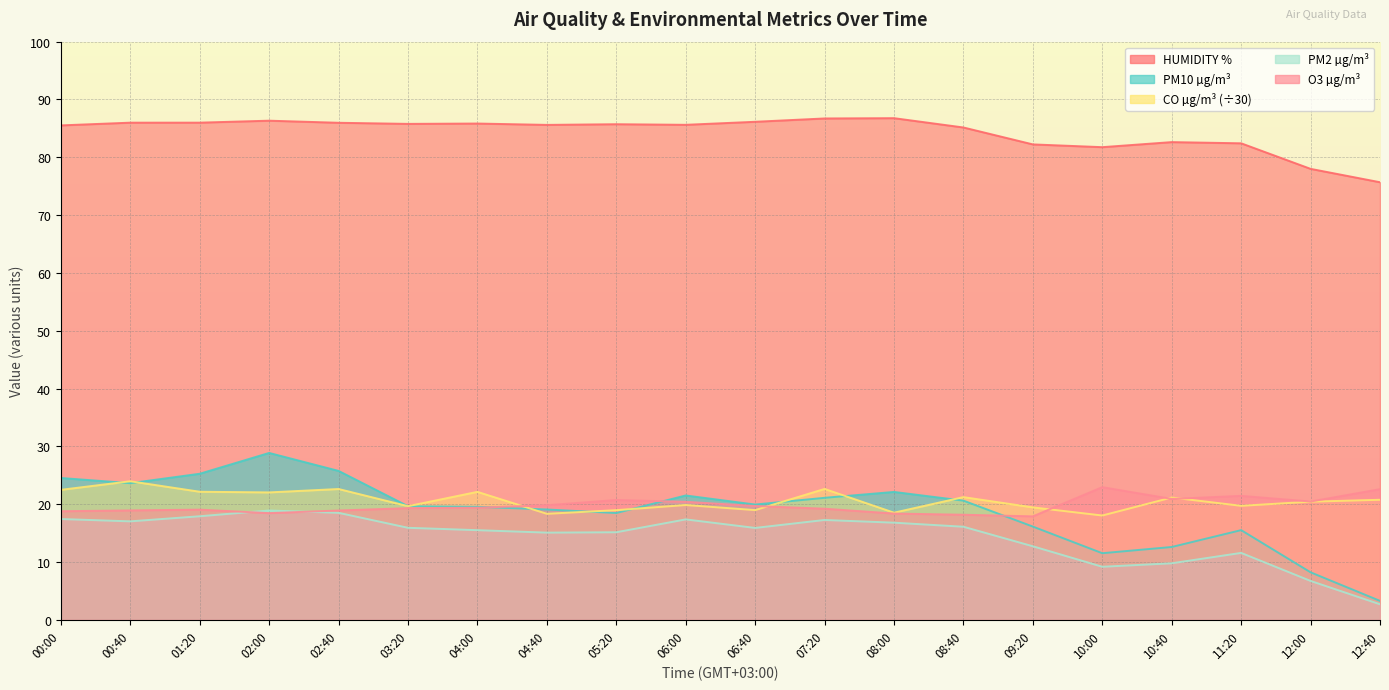

Rank the series at 04:00 from lowest to highest value.

PM2 µg/m³, O3 µg/m³, PM10 µg/m³, CO µg/m³, HUMIDITY %